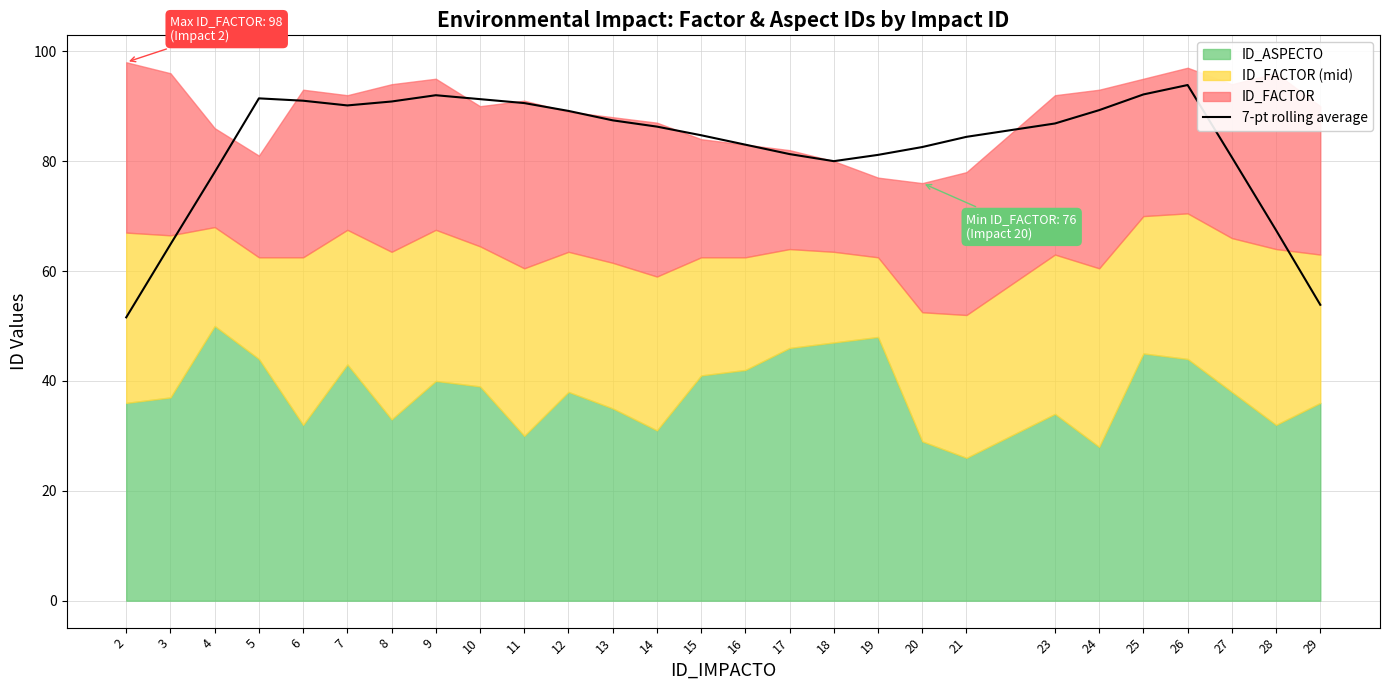

List the labels in order of value, largest first.

26, 25, 9, 5, 10, 6, 8, 11, 7, 24, 12, 13, 23, 14, 15, 21, 16, 20, 17, 19, 27, 18, 4, 28, 3, 29, 2